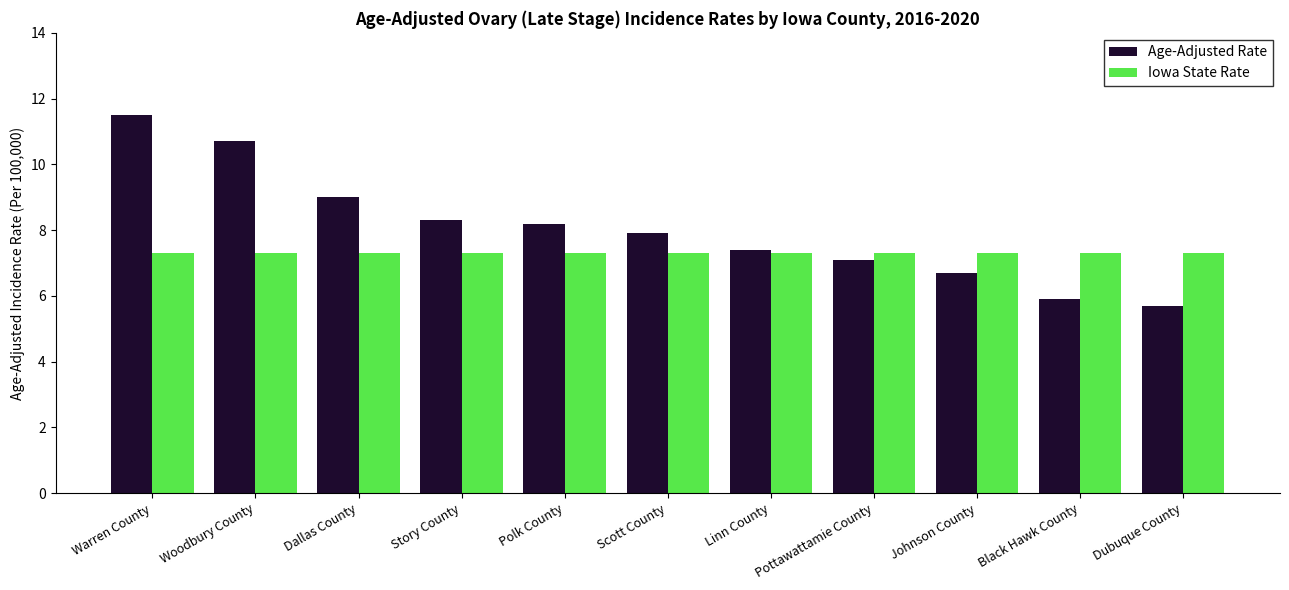

Which label corresponds to the smallest value in the chart?

Dubuque County